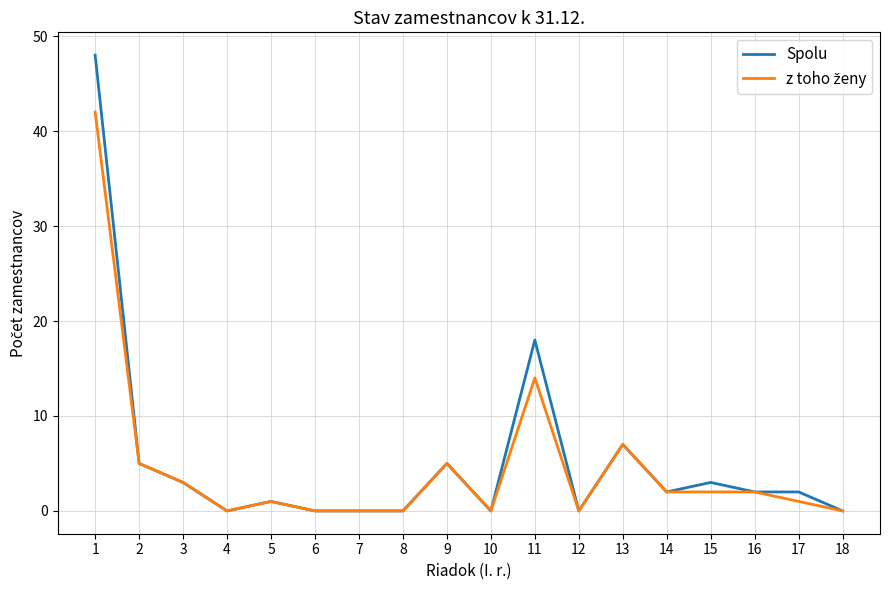

Which series has the widest spread of values?

Spolu